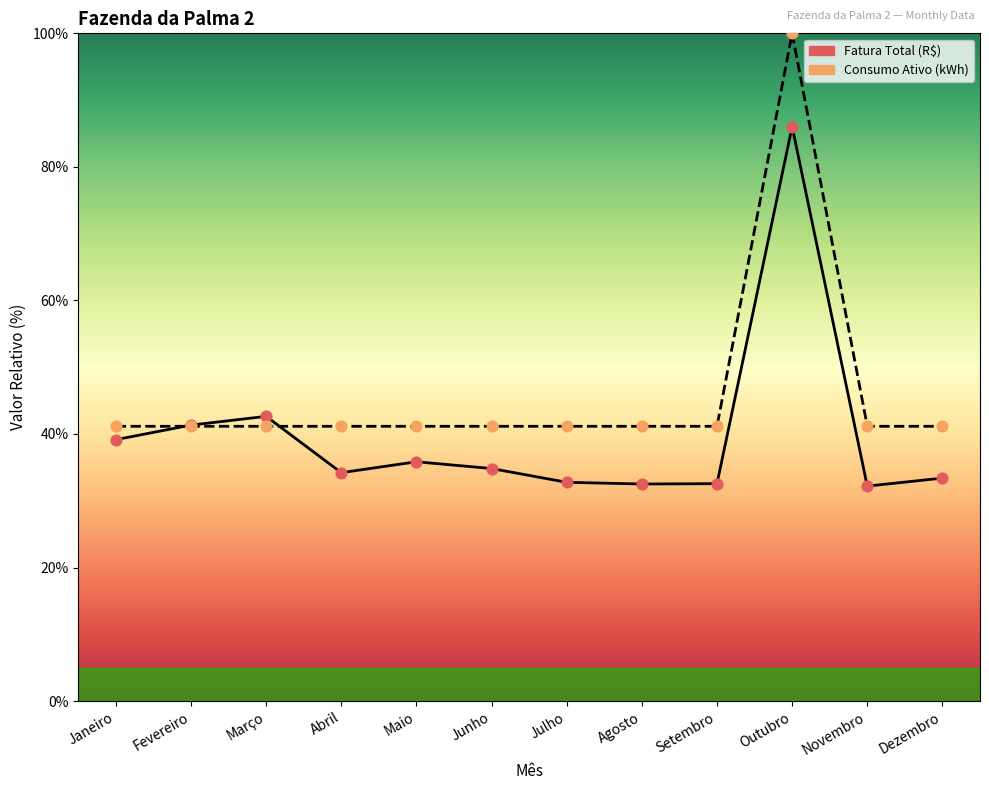

Which series contains the lowest Y value?

Fatura Total (R$)